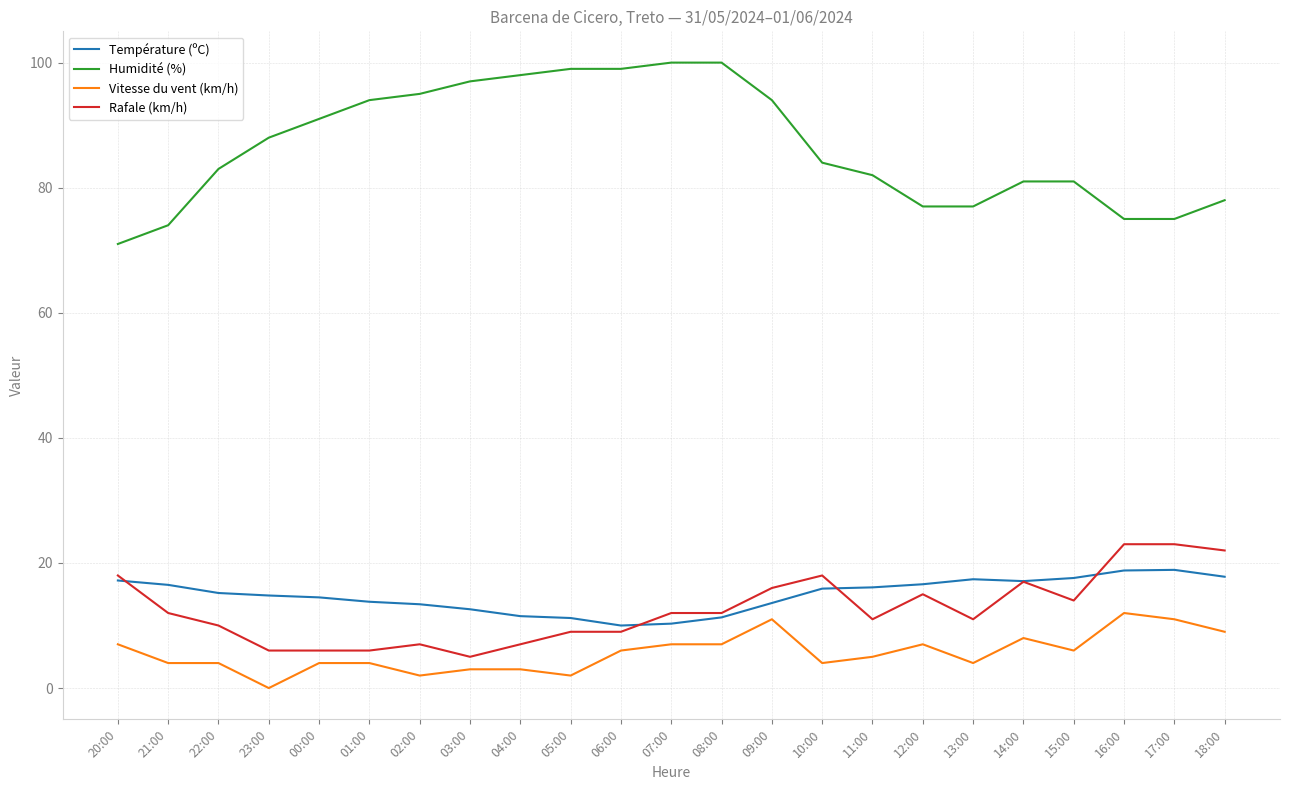

Count the number of data series in this chart.

4